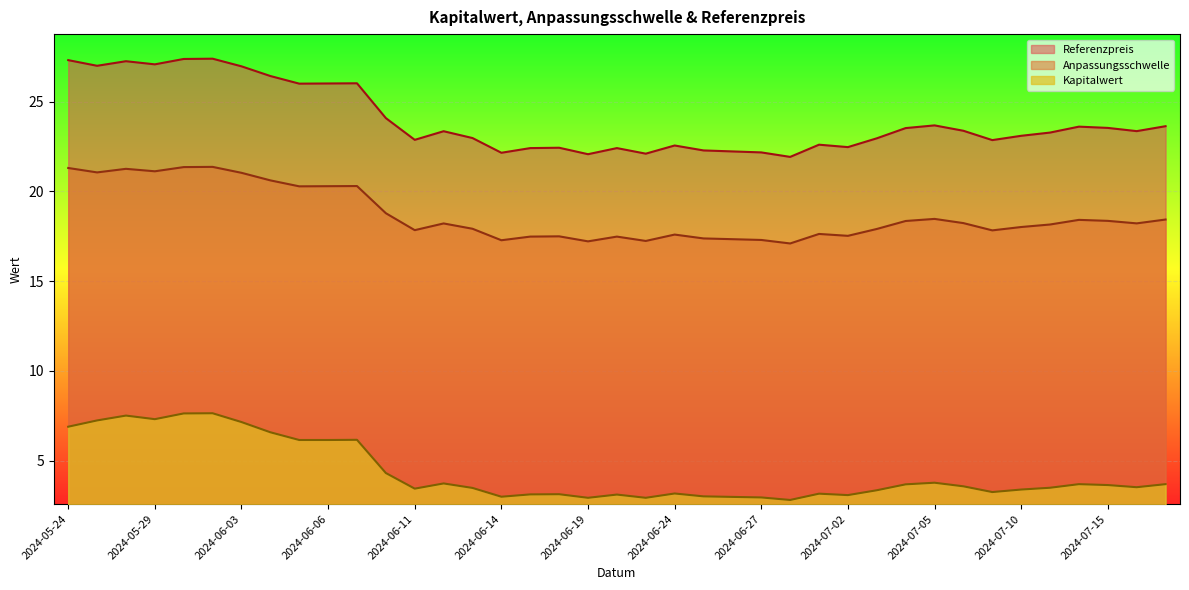

At which category is the sum across all series the highest?

2024-05-31